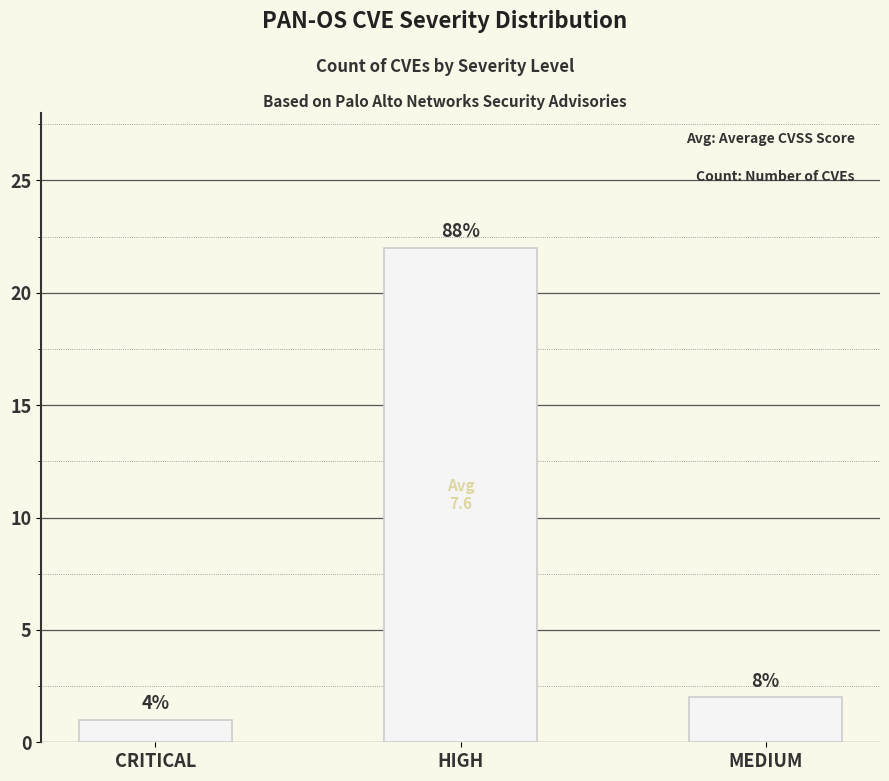

Rank the categories by value from highest to lowest.

HIGH, MEDIUM, CRITICAL